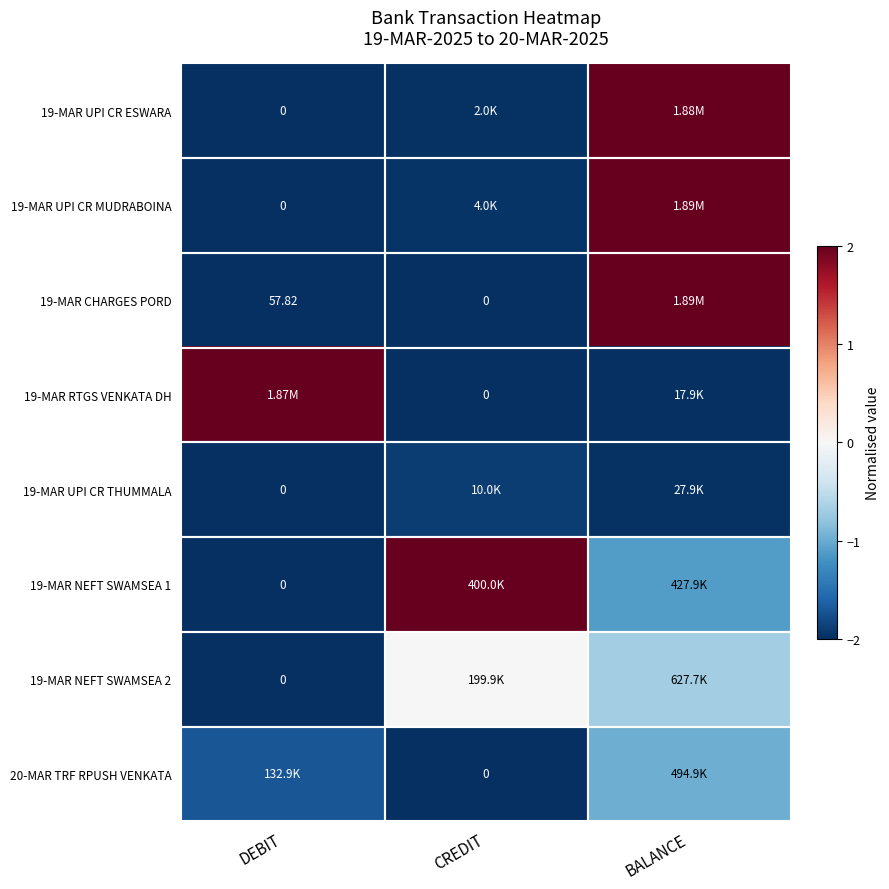

The 20-MAR TRF RPUSH VENKATA series shows -3.5 at CREDIT. True or false?

False